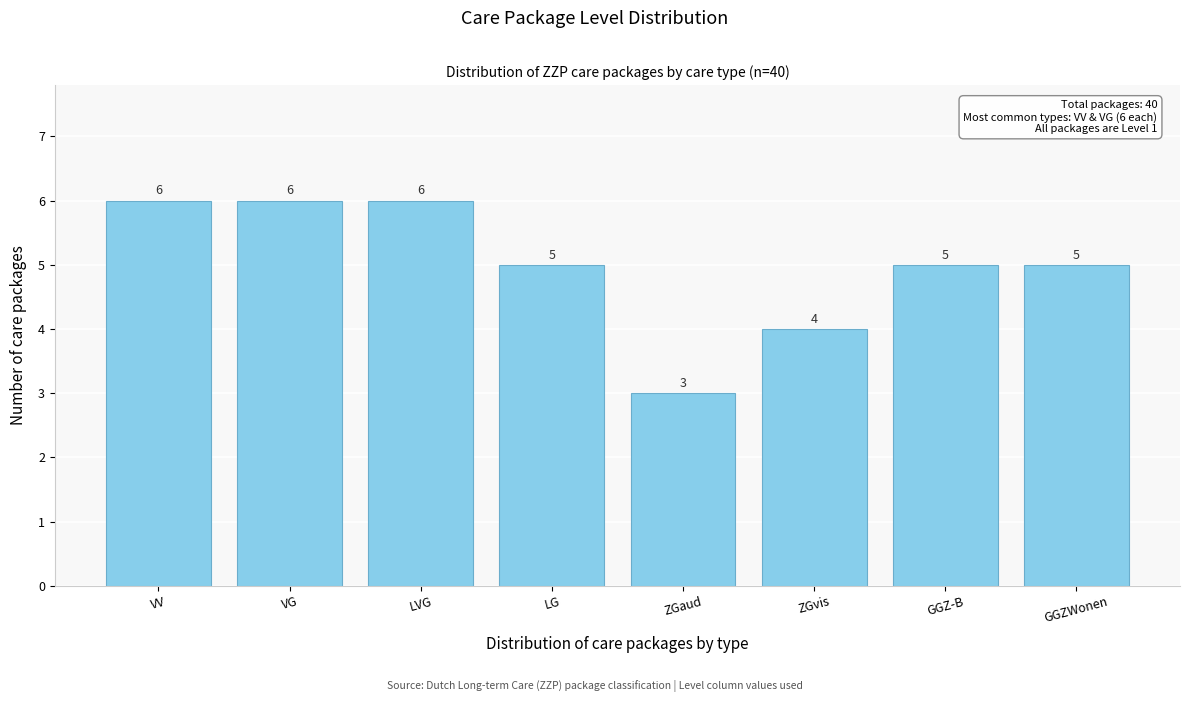

Reading left to right, transcribe all the data shown in this chart.

VV=6	VG=6	LVG=6	LG=5	ZGaud=3	ZGvis=4	GGZ-B=5	GGZWonen=5